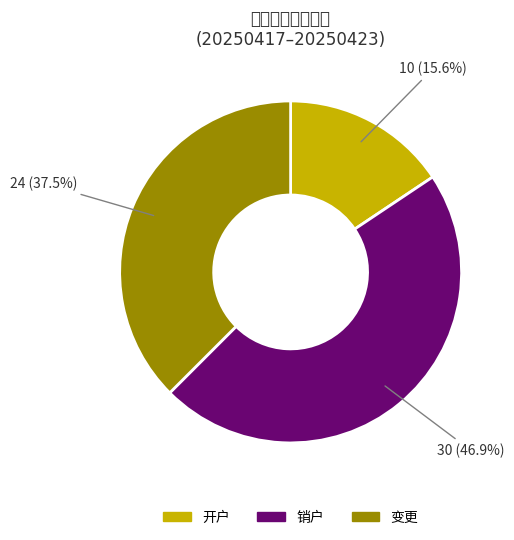

Count the number of slices in the pie.

3